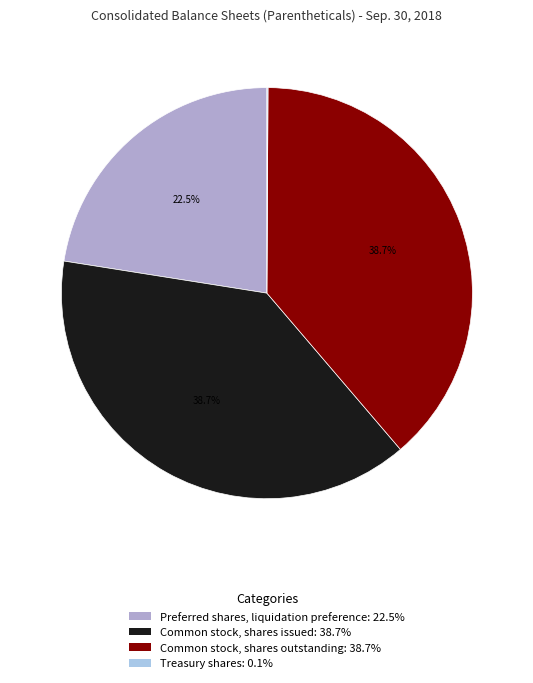

To the nearest percent, what is the average slice percentage?

25%